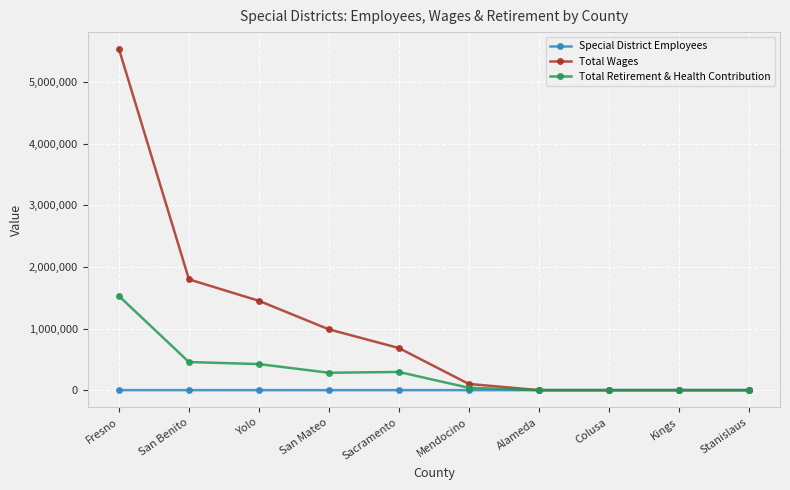

The value of Total Retirement & Health Contribution at Alameda is -969623. True or false?

False